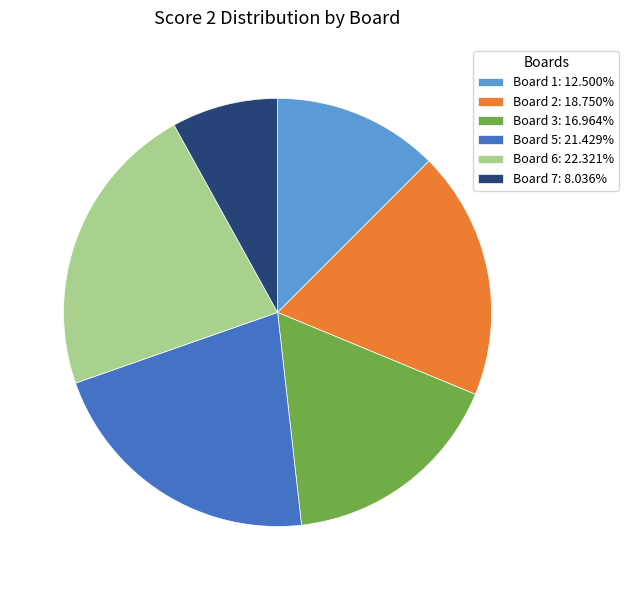

What is the ratio of the value at Board 6: 22.321% to the value at Board 7: 8.036%?

2.8